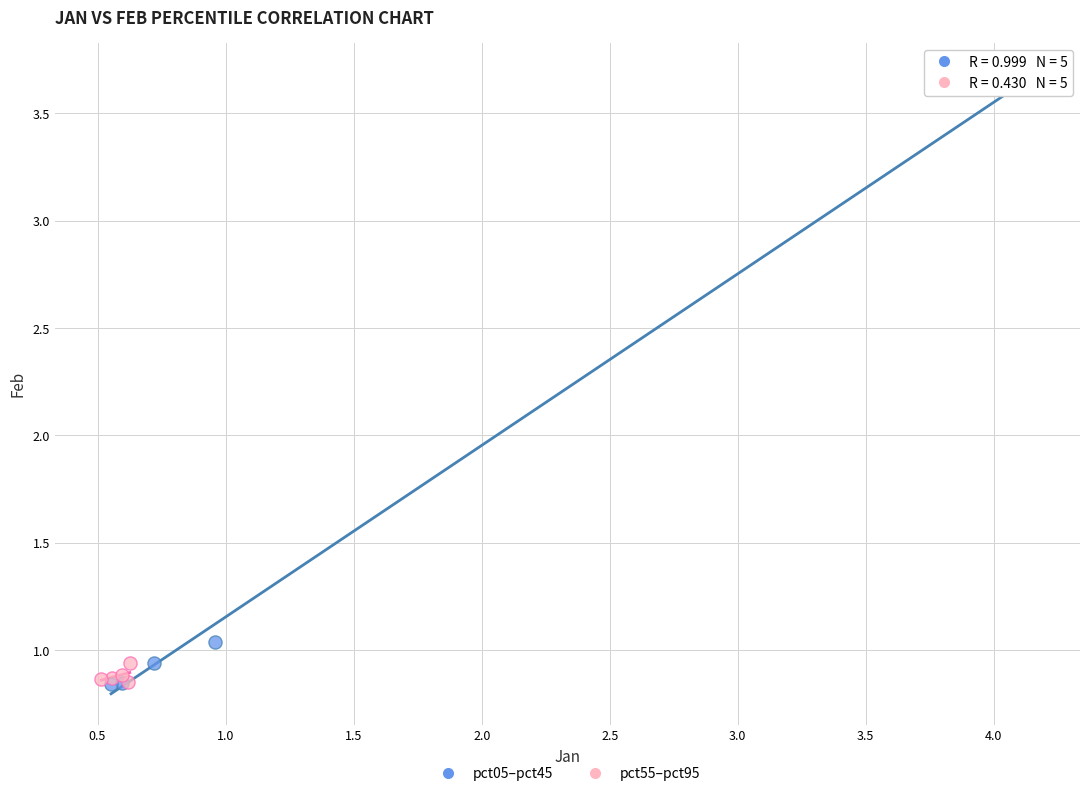

Which series has the widest spread of Y values?

pct05–pct45